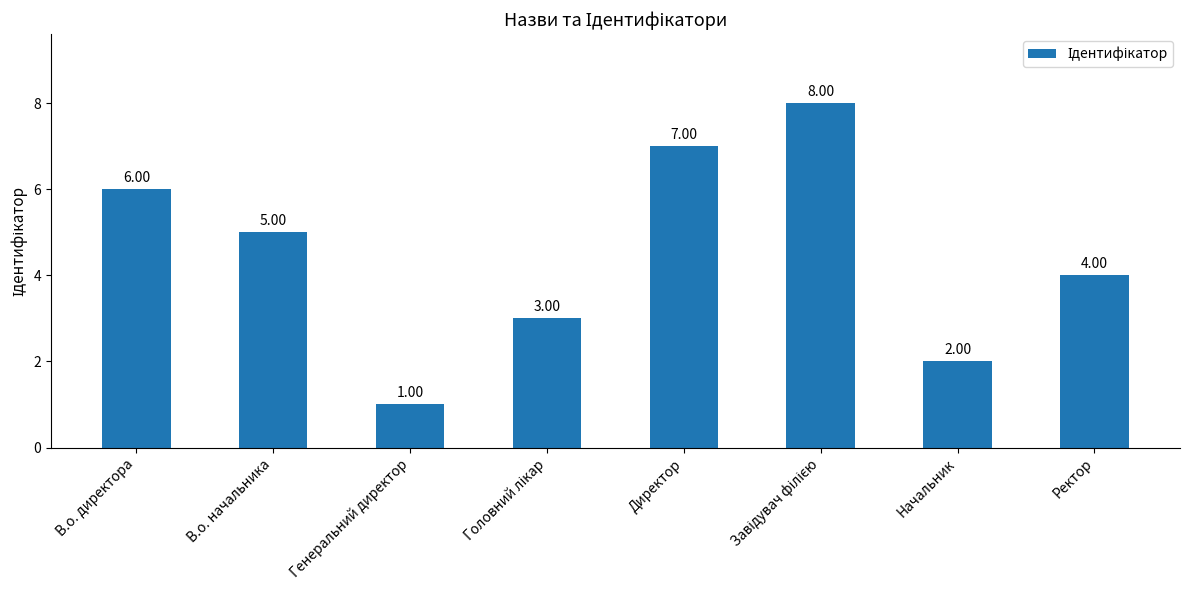

What is the change in value from Директор to Начальник?

-5